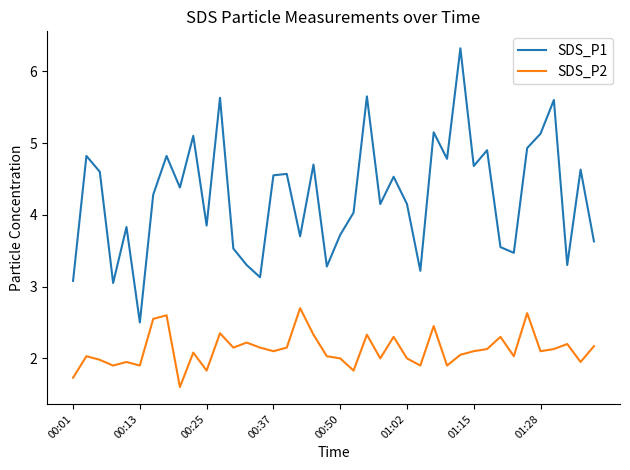

True or false: SDS_P2 and SDS_P1 cross at least once.

False